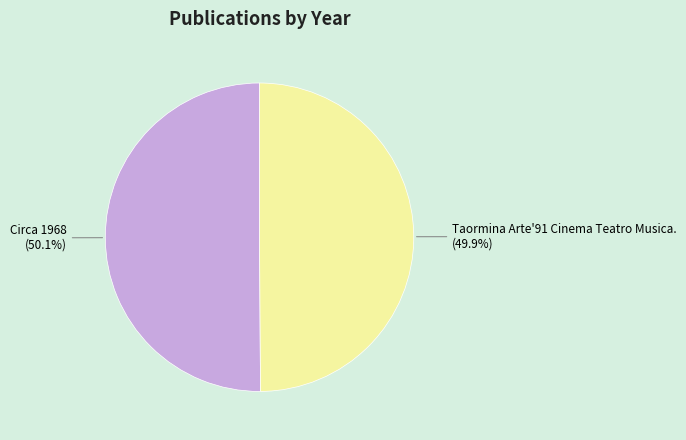

Does any single category account for the majority?

Yes